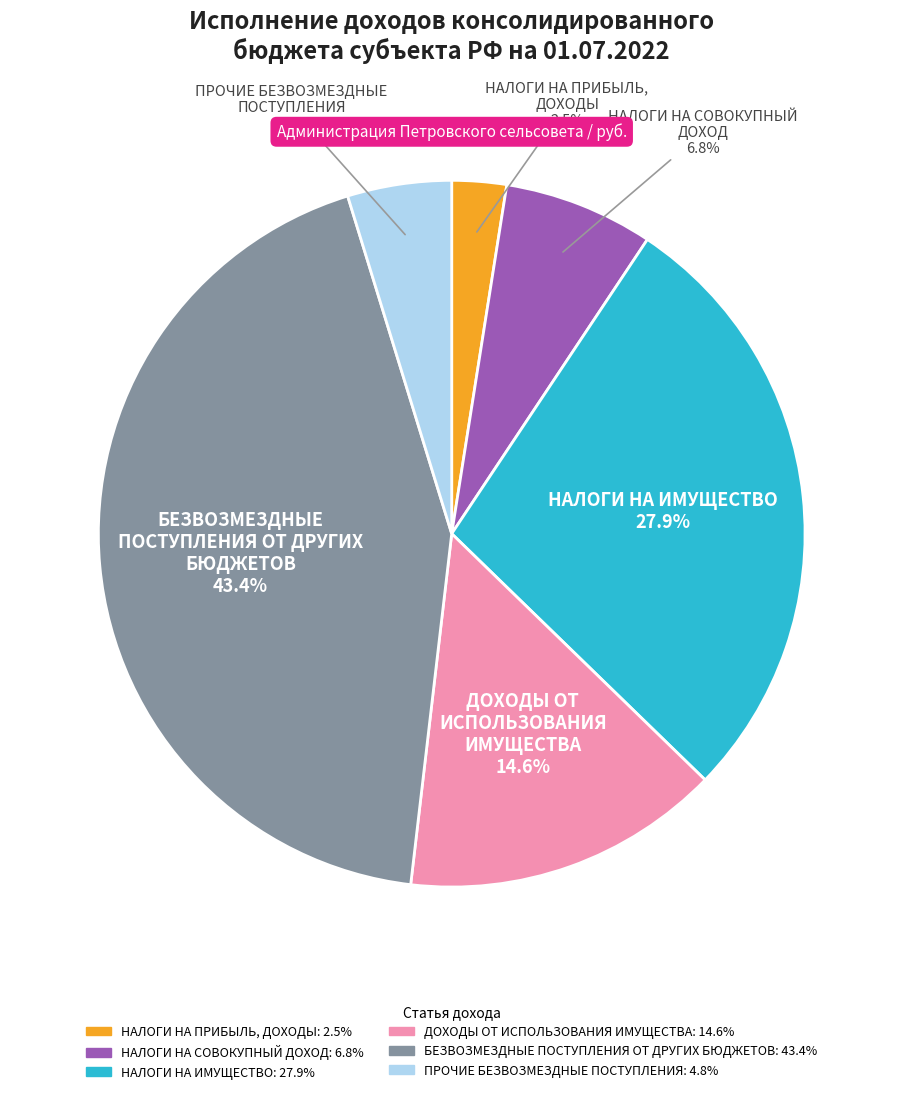

Which has a higher value, БЕЗВОЗМЕЗДНЫЕ ПОСТУПЛЕНИЯ ОТ ДРУГИХ БЮДЖЕТОВ or НАЛОГИ НА ПРИБЫЛЬ, ДОХОДЫ?

БЕЗВОЗМЕЗДНЫЕ ПОСТУПЛЕНИЯ ОТ ДРУГИХ БЮДЖЕТОВ